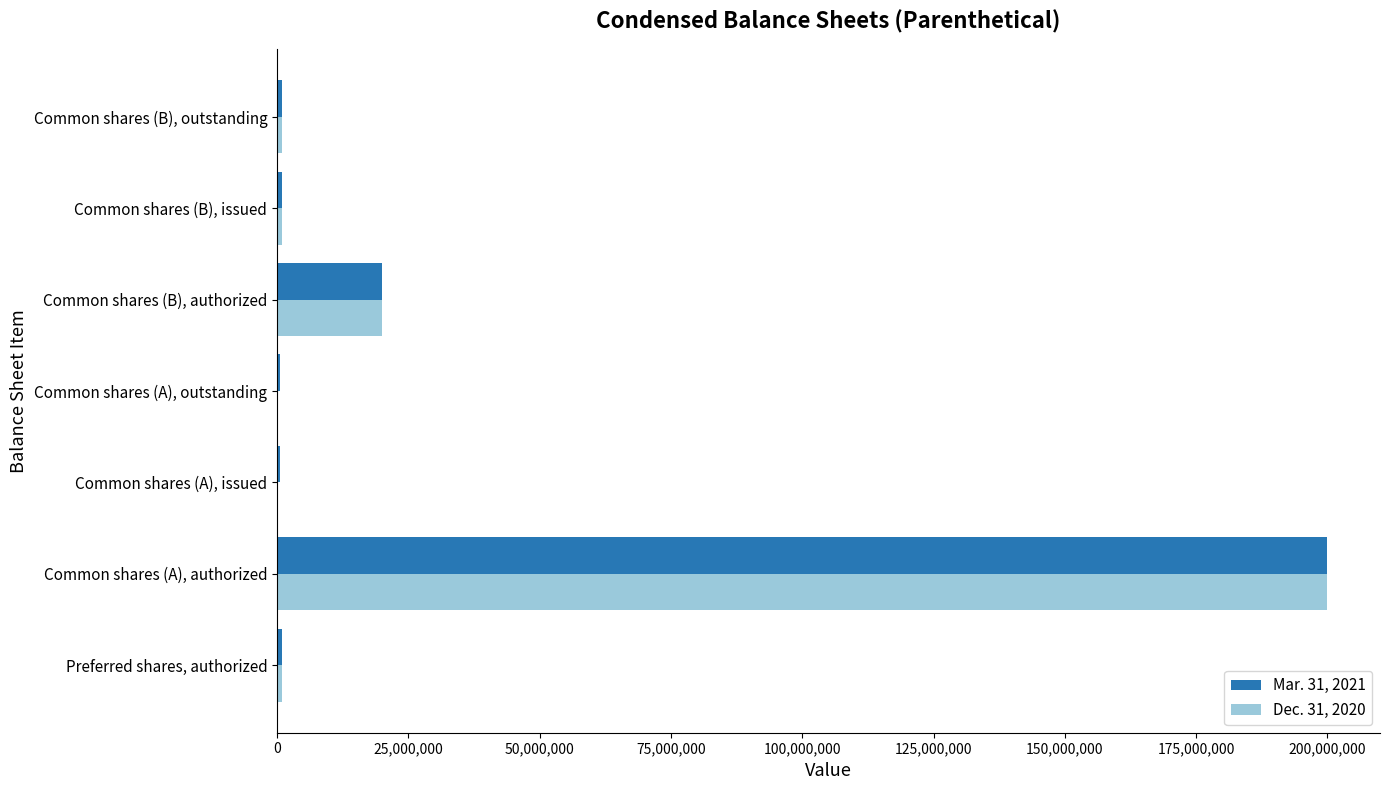

The Mar. 31, 2021 series shows 200000000 at Common shares (A), authorized. True or false?

True